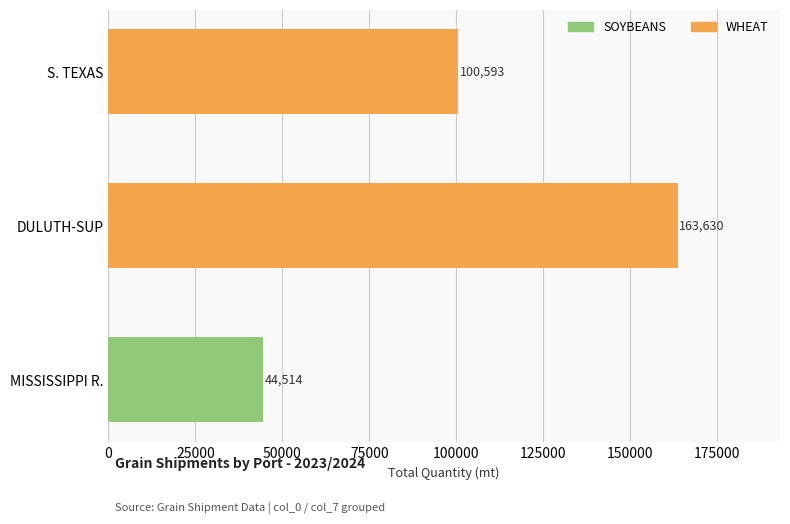

What is the sum of all SOYBEANS values?

44514